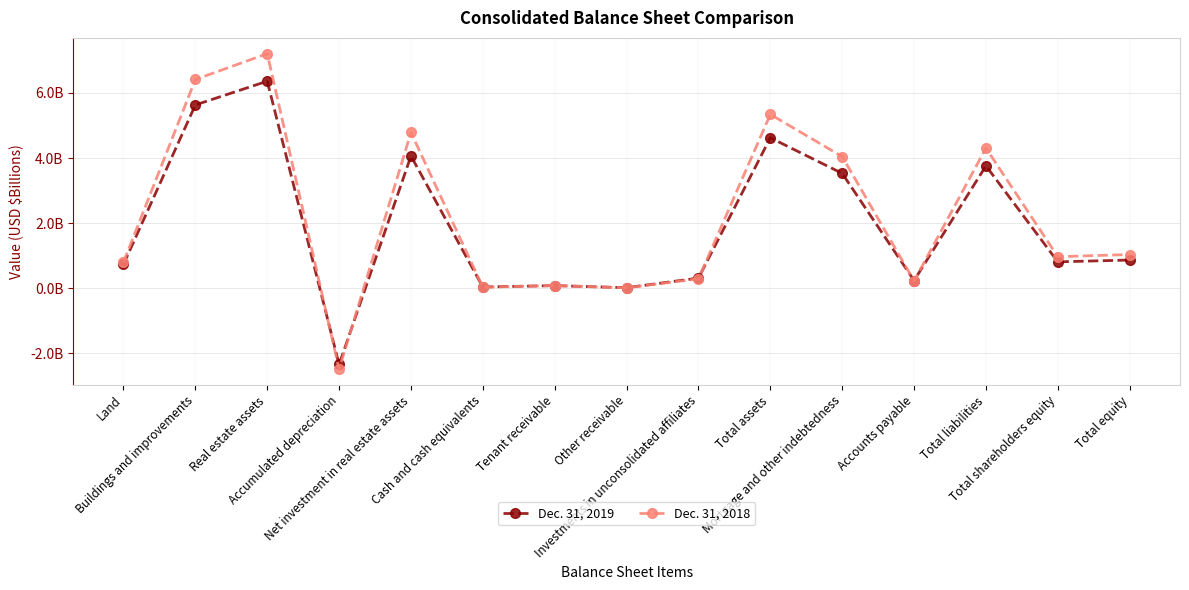

Does the chart have visible grid lines?

Yes